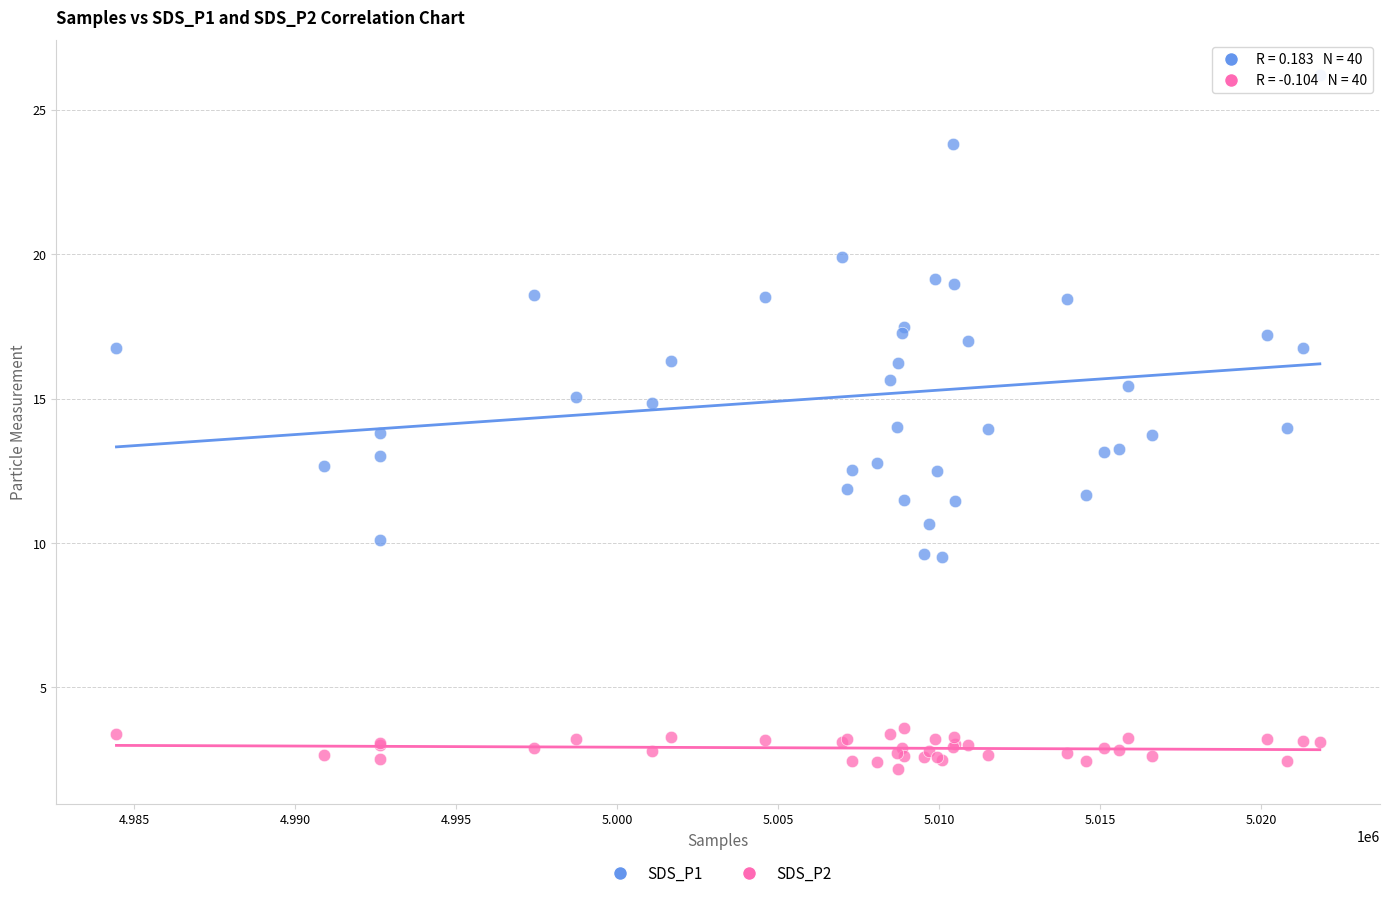

Which series contains the lowest Y value?

SDS_P2